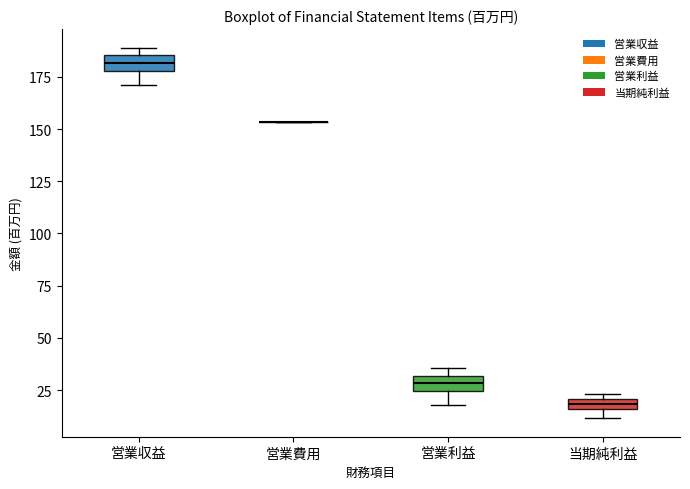

Where is the upper edge of the box for 当期純利益 on the y-axis? The values are not printed on the chart, so give them approximately, as read against the axis.

20